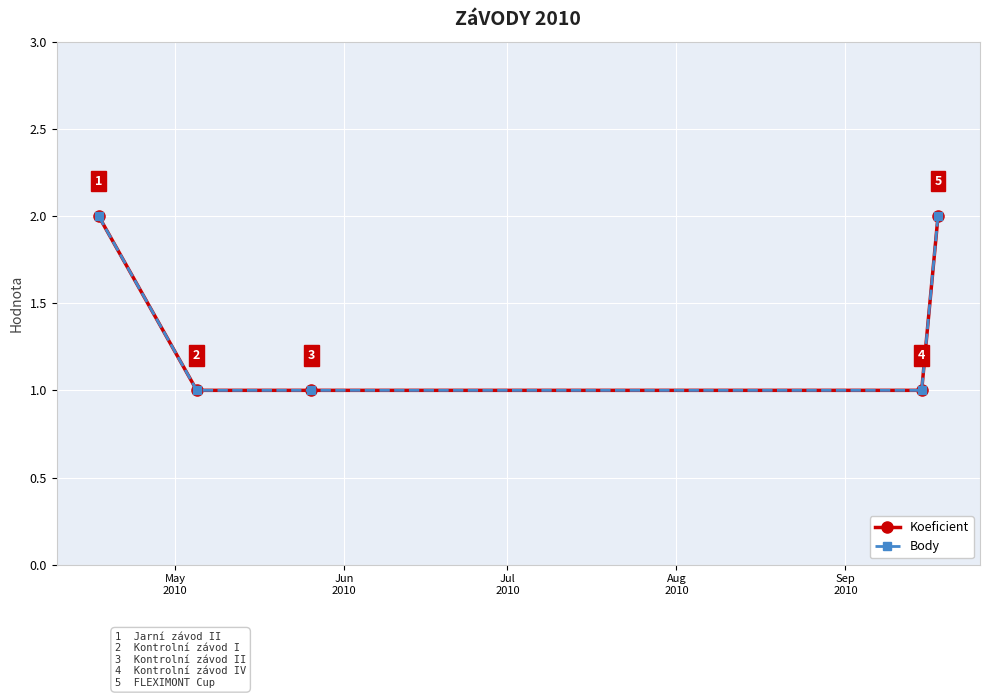

Is this an area chart (filled region under the line)?

No